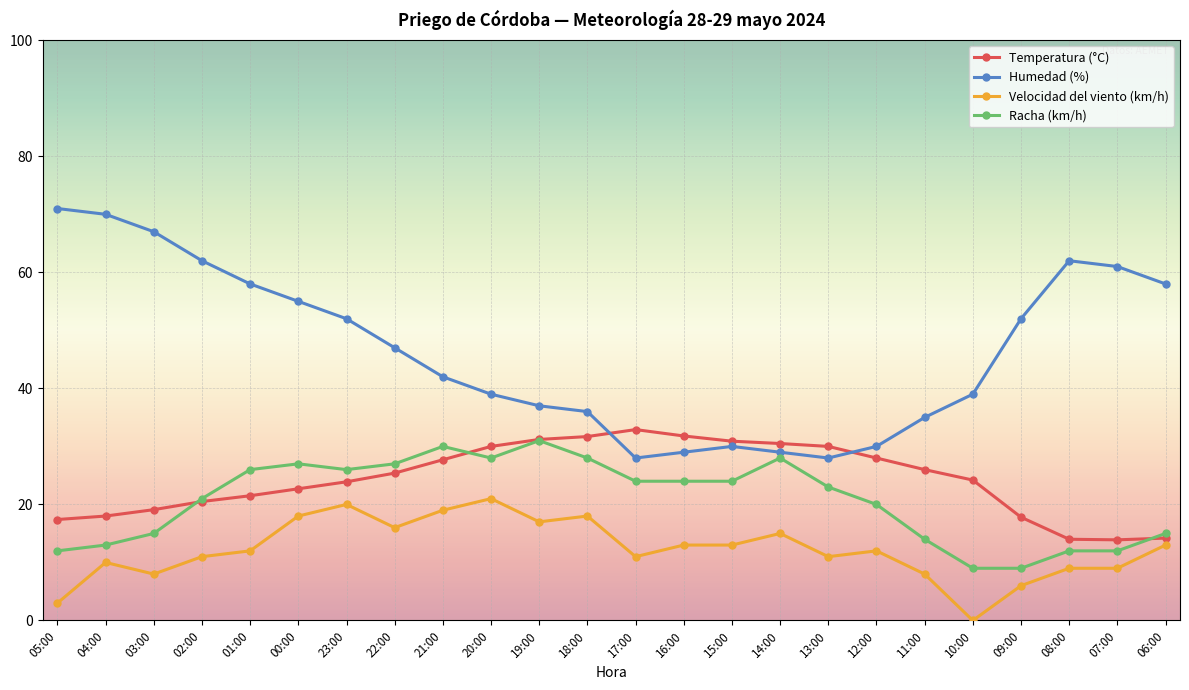

What is the difference between the highest and lowest values at 07:00?

52.0